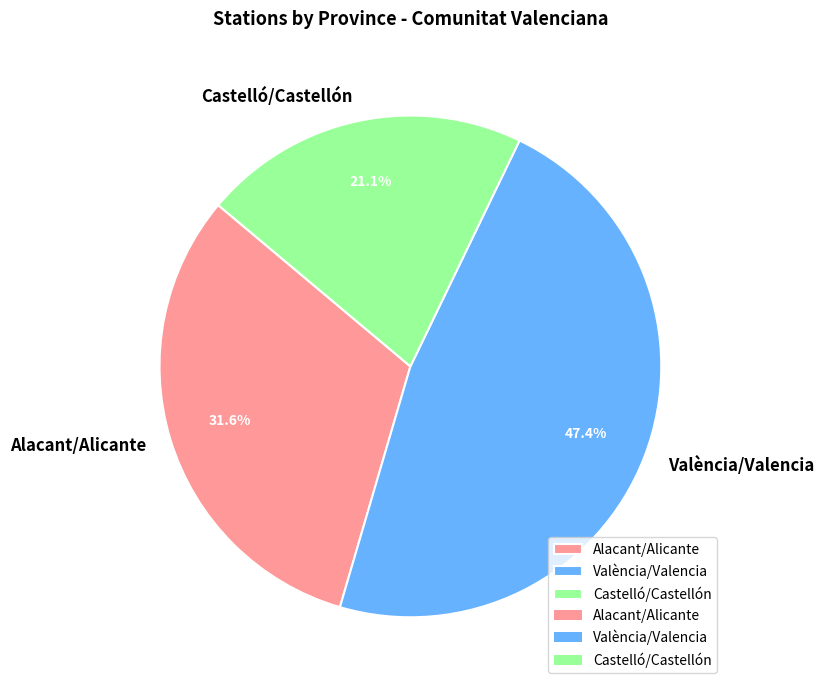

Count the number of slices in the pie.

3